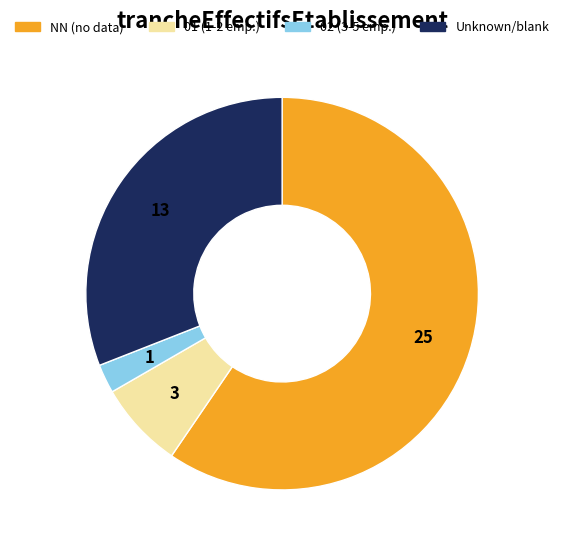

Which category has the smallest portion of the pie?

02 (3-5 emp.)